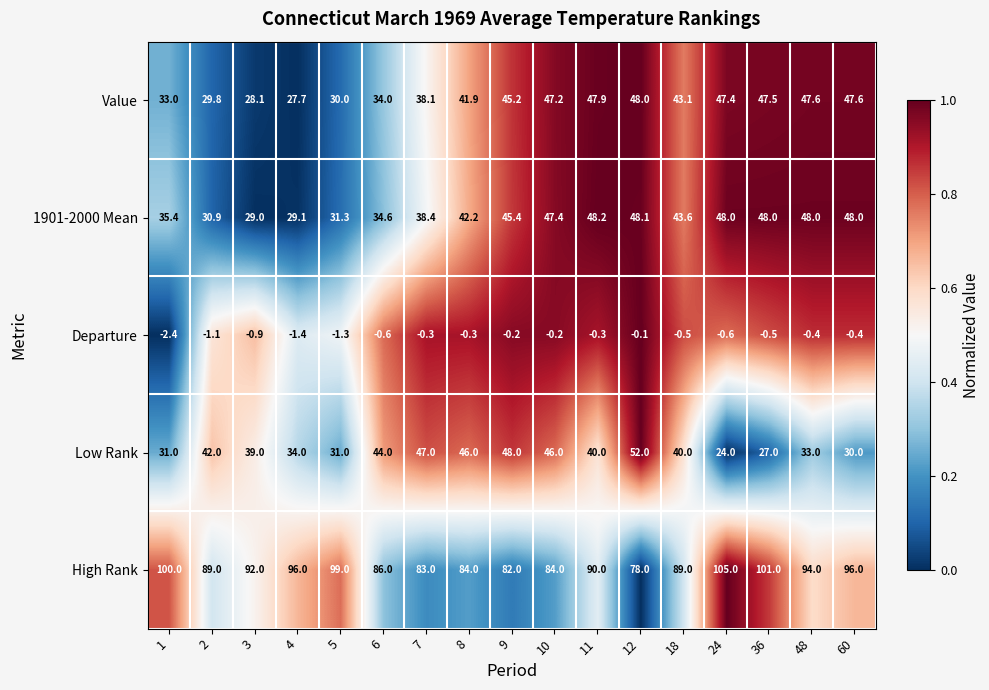

Which series has the largest range (max minus min)?

Low Rank